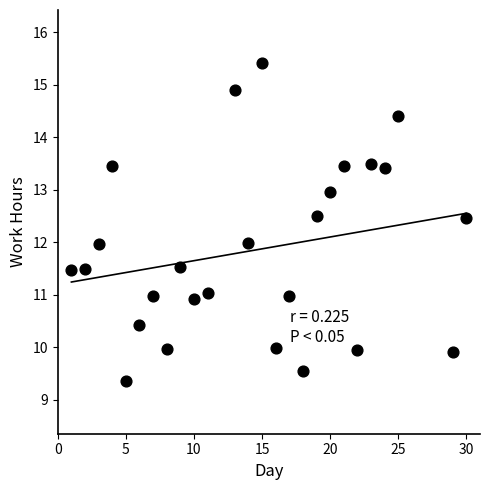

What is the range of Y values (max minus min)?

6.1